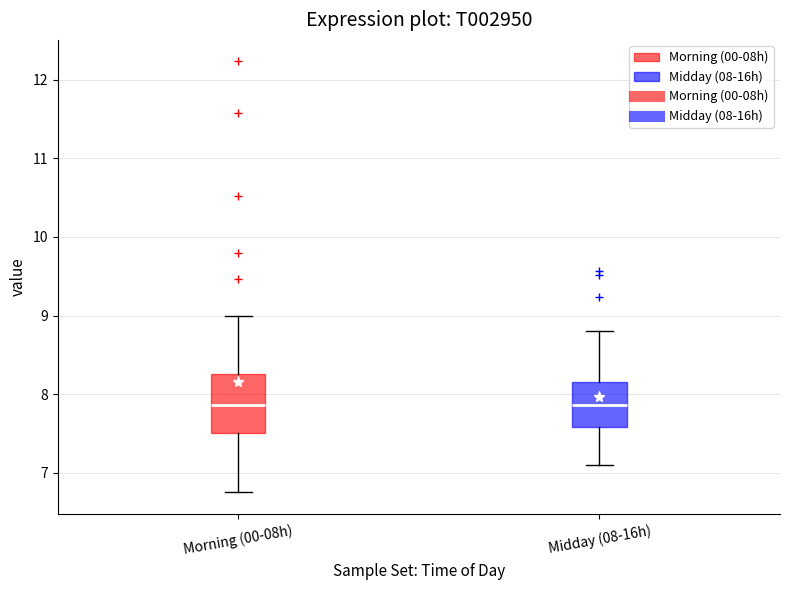

Where is the upper edge of the box for Midday (08-16h) on the y-axis? The values are not printed on the chart, so give them approximately, as read against the axis.

8.2